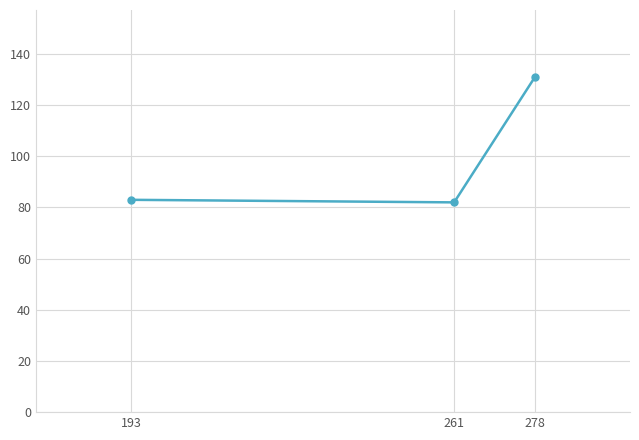

Count the number of categories in the chart.

3